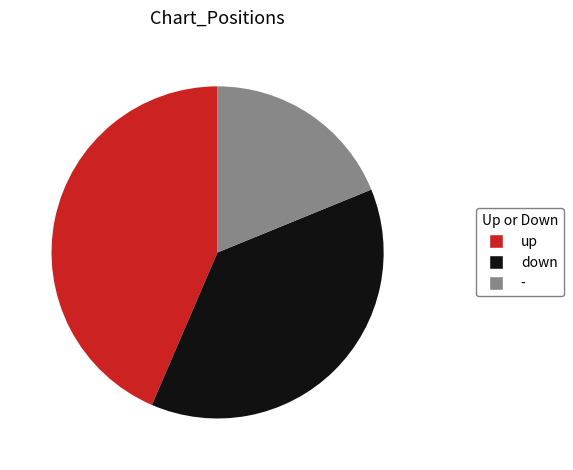

What is the smallest slice in the pie chart?

-